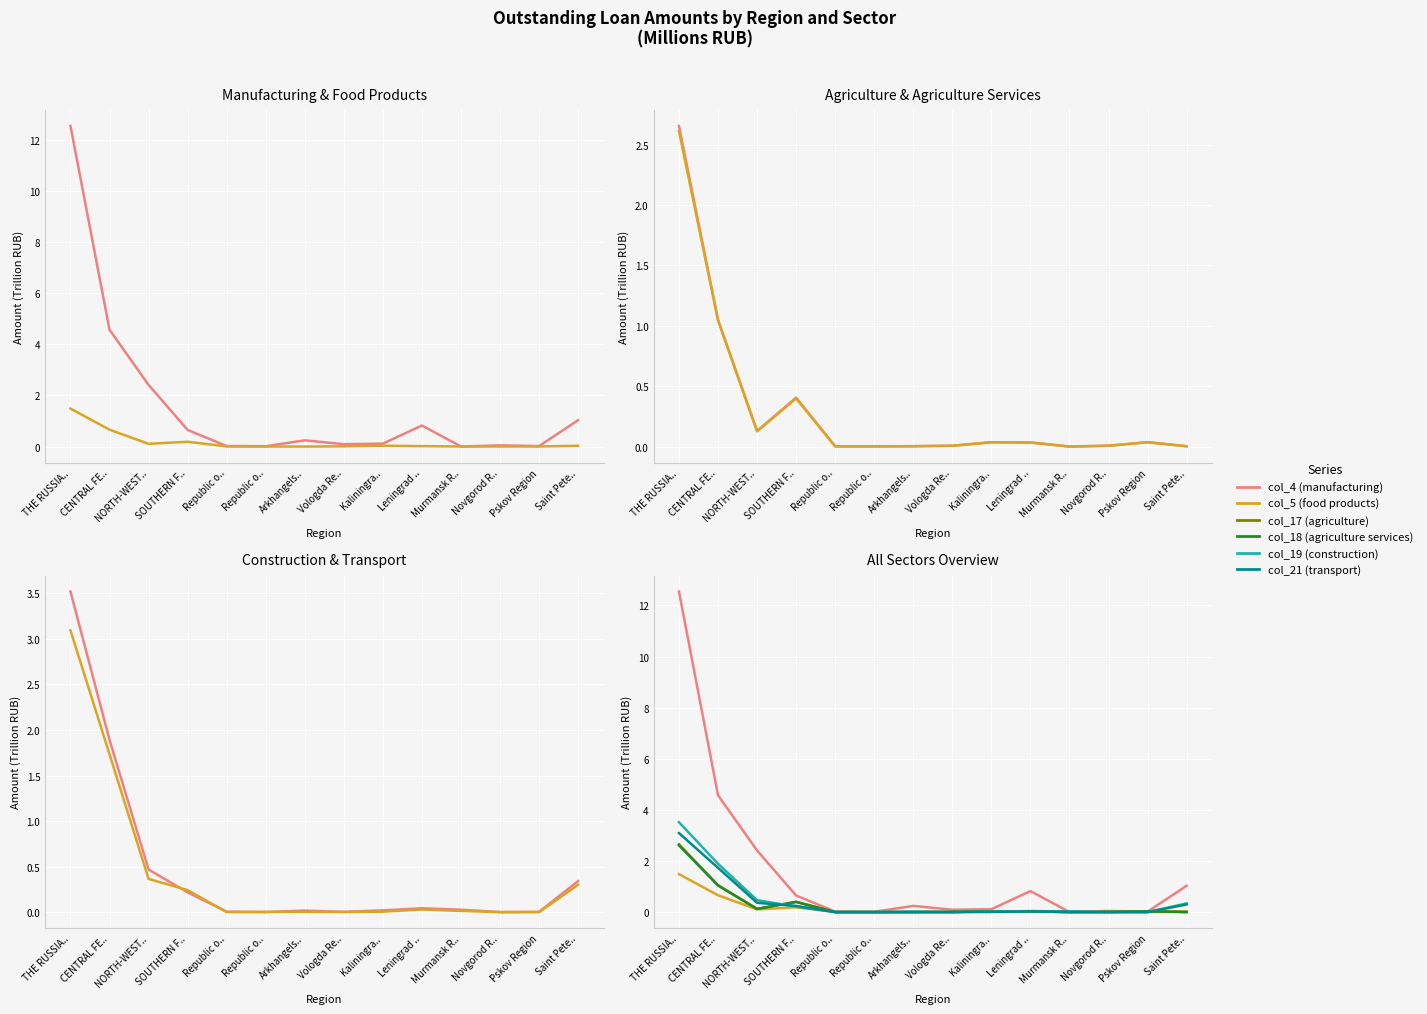

Is it true that col_4 equals 0.5 at Saint Pete..?

False